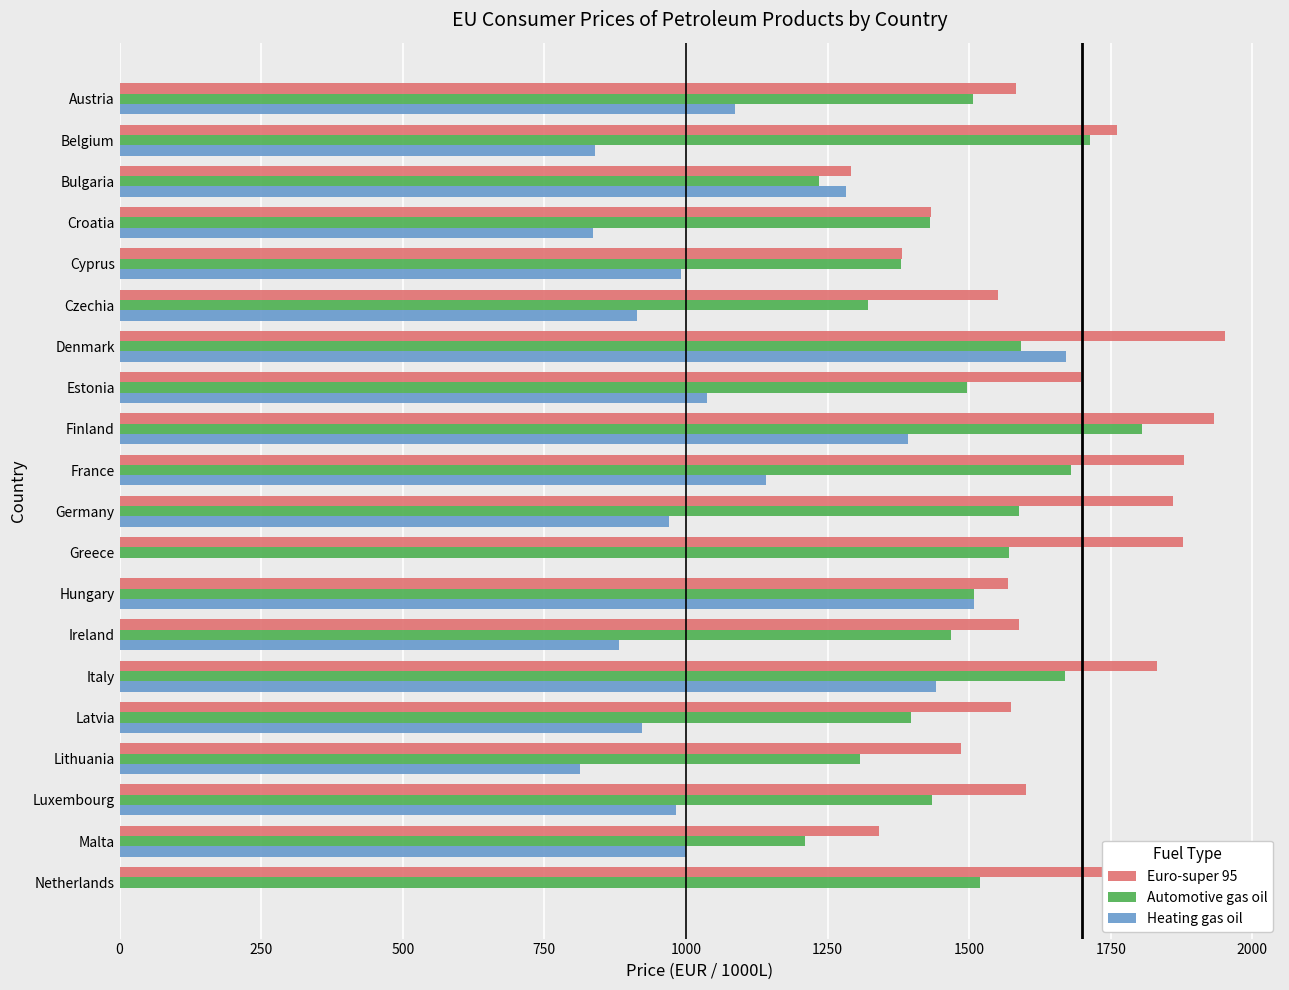

Which series has the largest range (max minus min)?

Heating gas oil